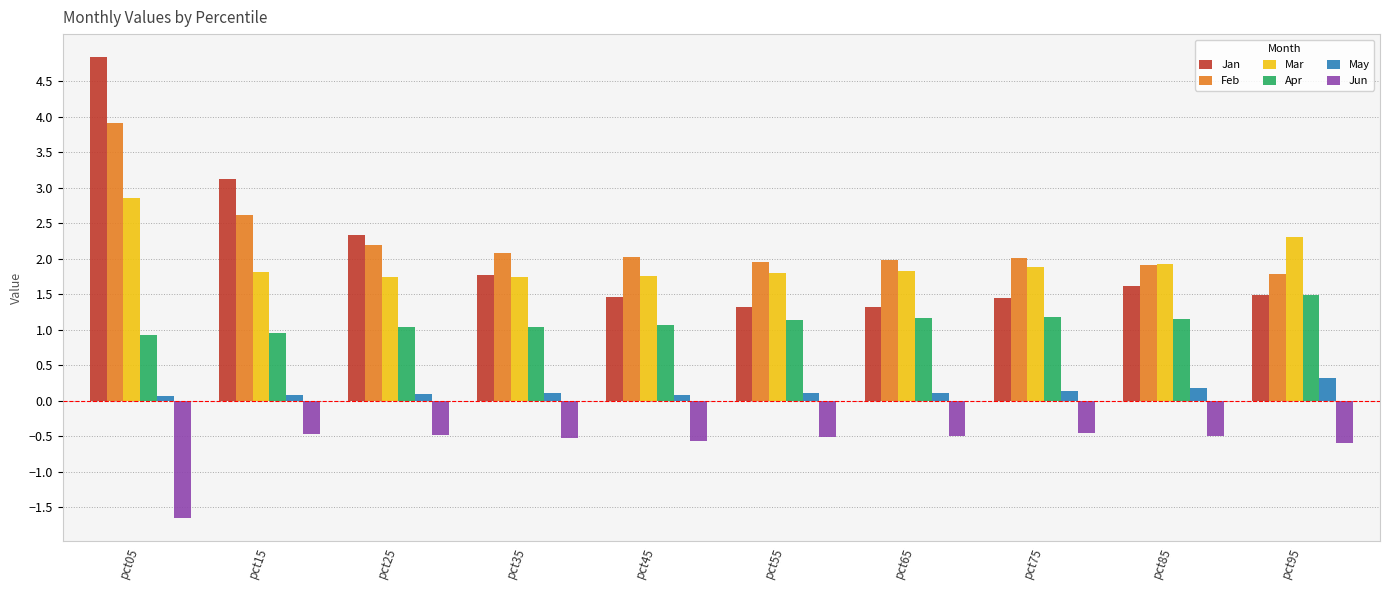

Which series has the widest spread of values?

Jan